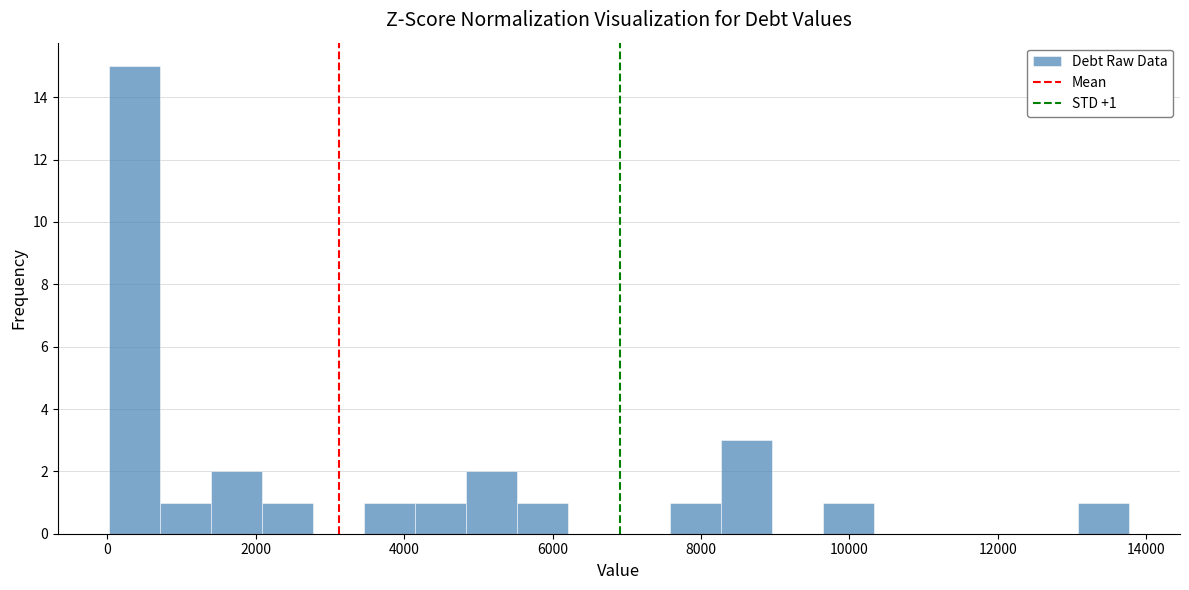

Read against the x-axis, roughly where is the centre of the tallest bar?

400